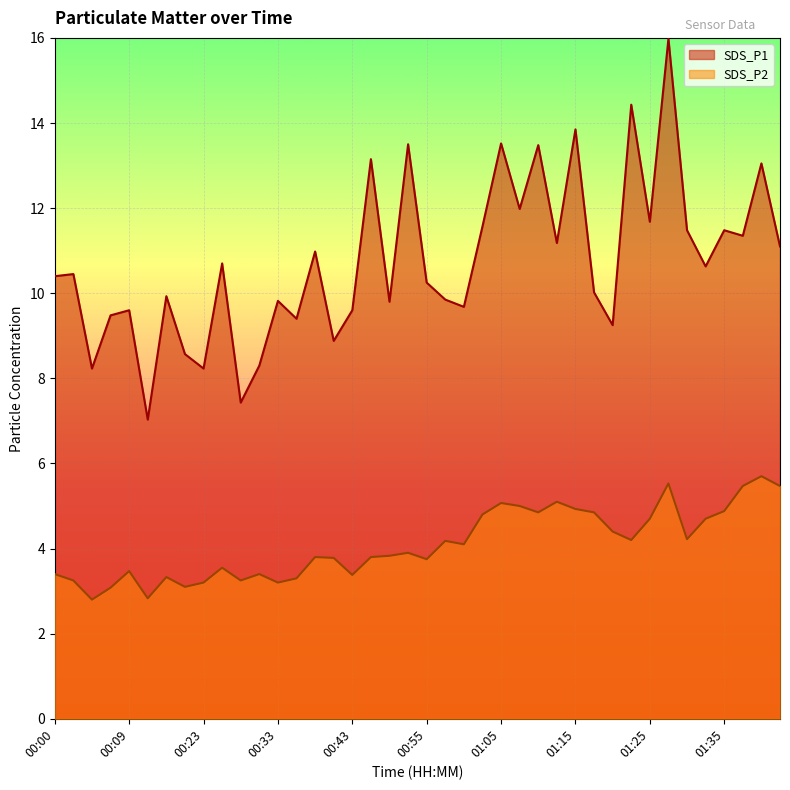

Rank the series by their maximum value, from highest to lowest.

SDS_P1, SDS_P2